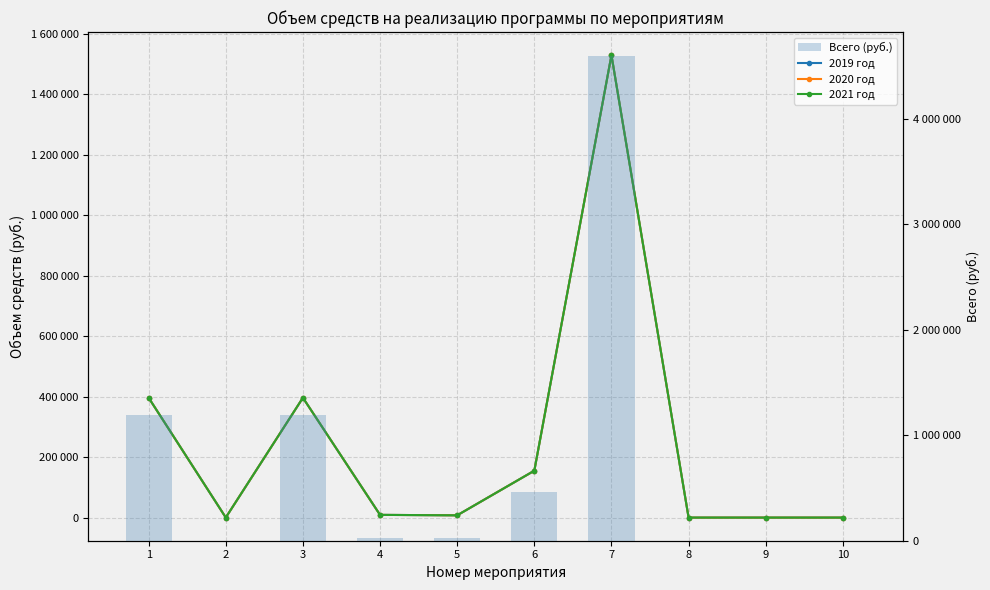

Between 1 and 8, which series saw the biggest shift?

Всего (руб.)